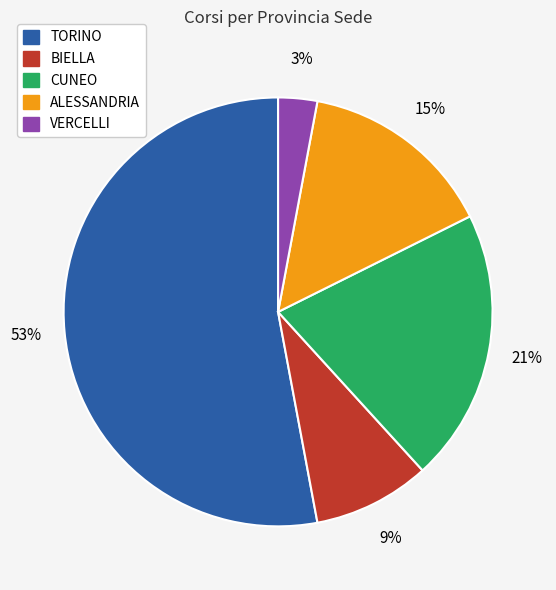

What is the ratio of the value at BIELLA to the value at TORINO?

0.2